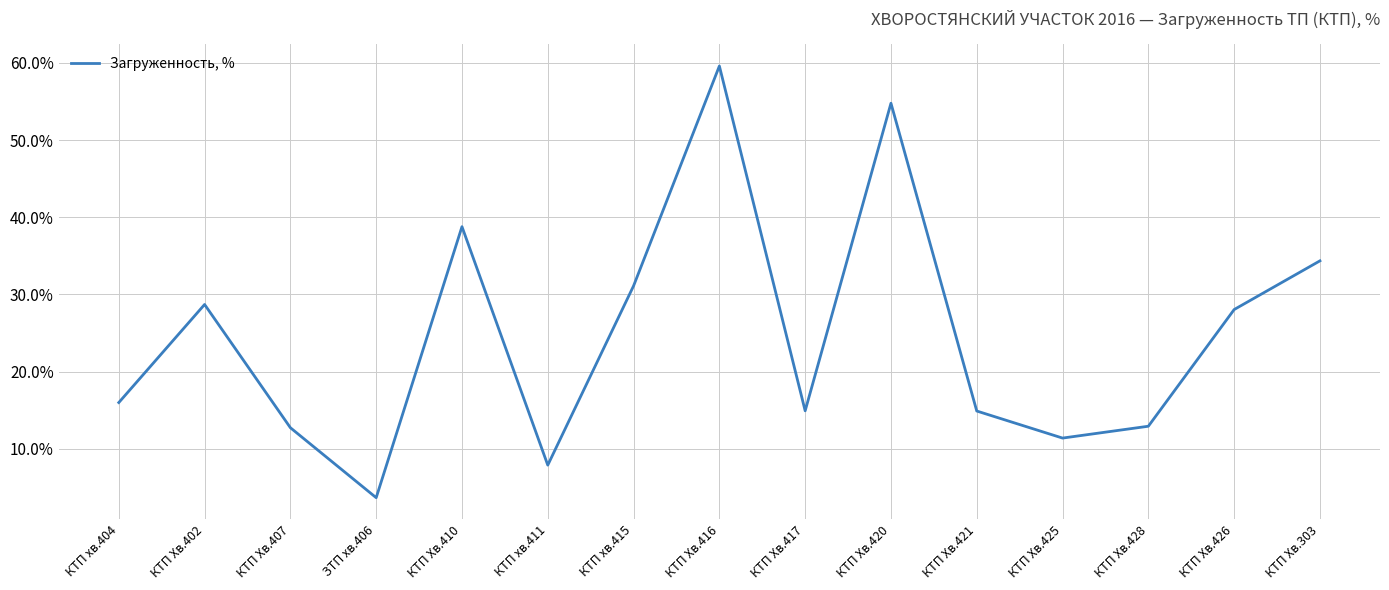

What is the difference between the maximum and minimum values?

55.9